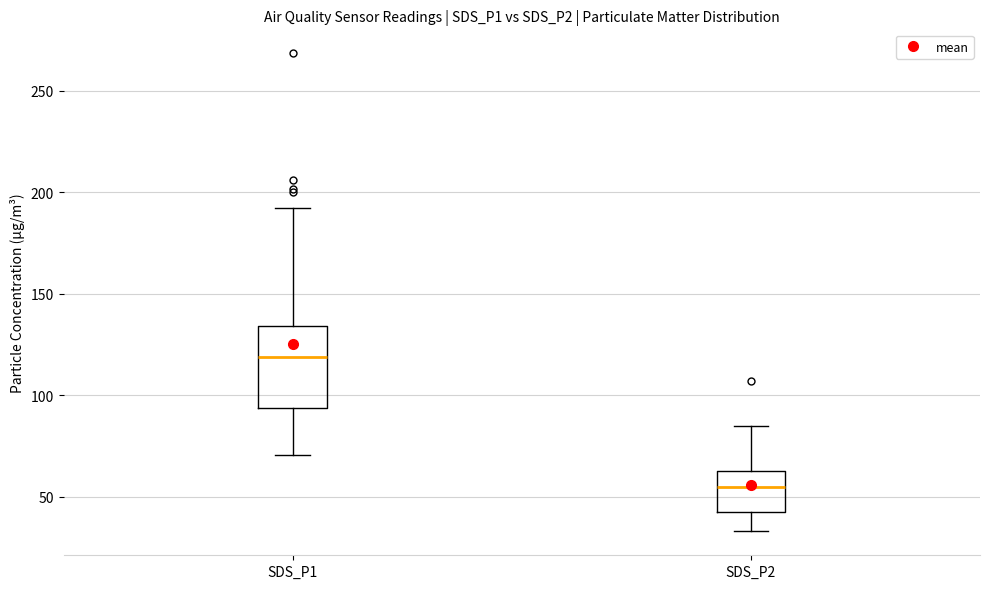

Which box is the tallest, from its lower edge to its upper edge?

SDS_P1